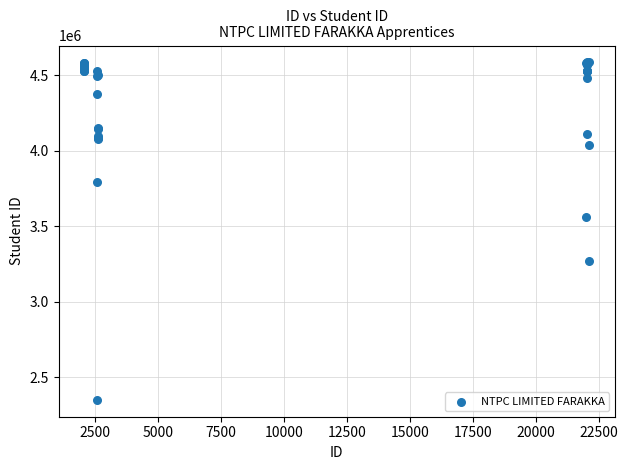

What Y value in the scatter plot is closest to 3467440?

3561335